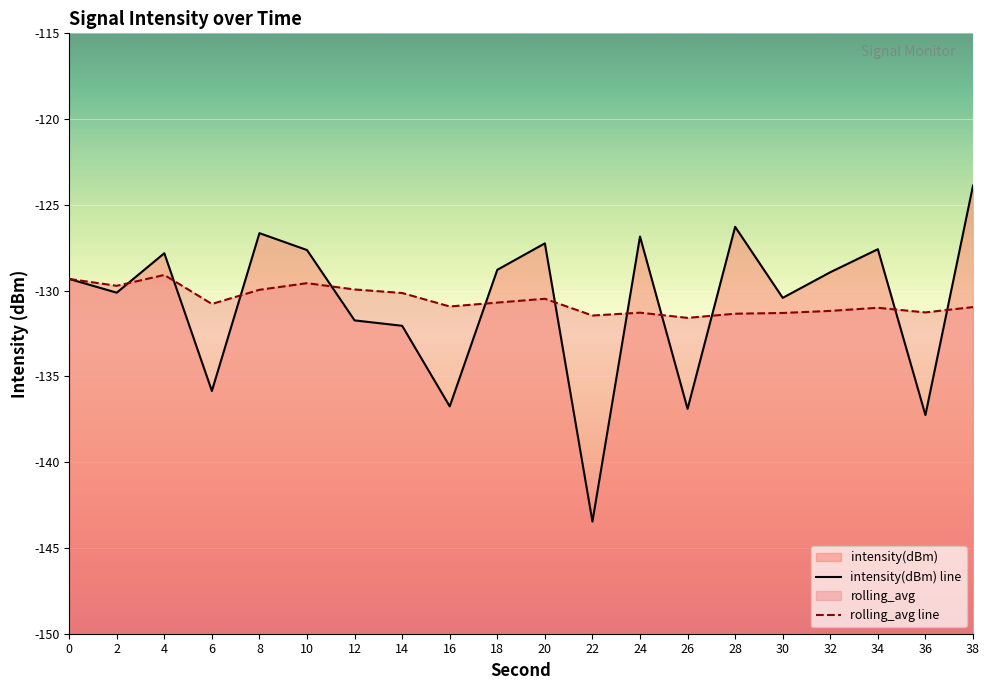

What is the maximum value for rolling_avg?

-129.1